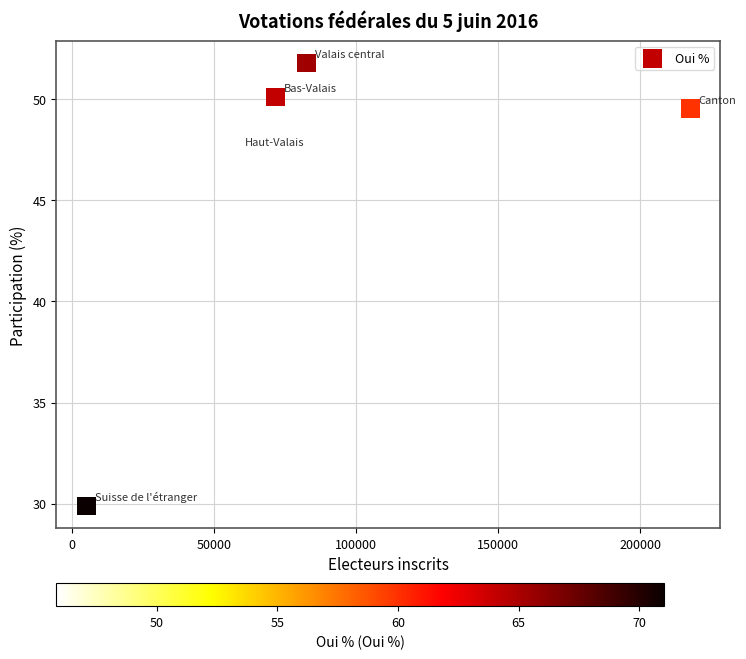

What is the average Y value?

45.8